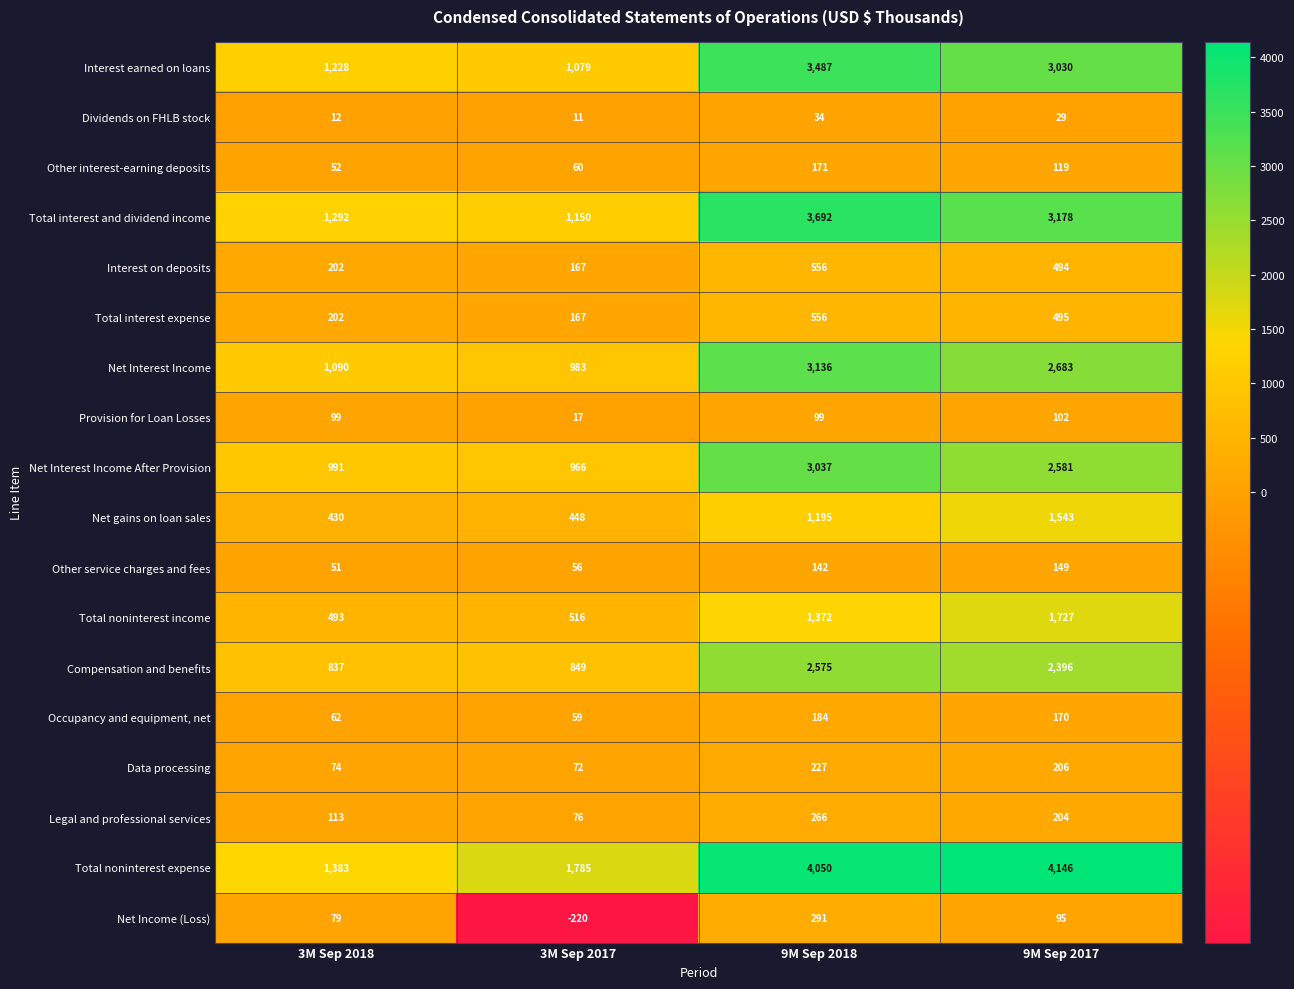

Which series has the largest range (max minus min)?

Total noninterest expense